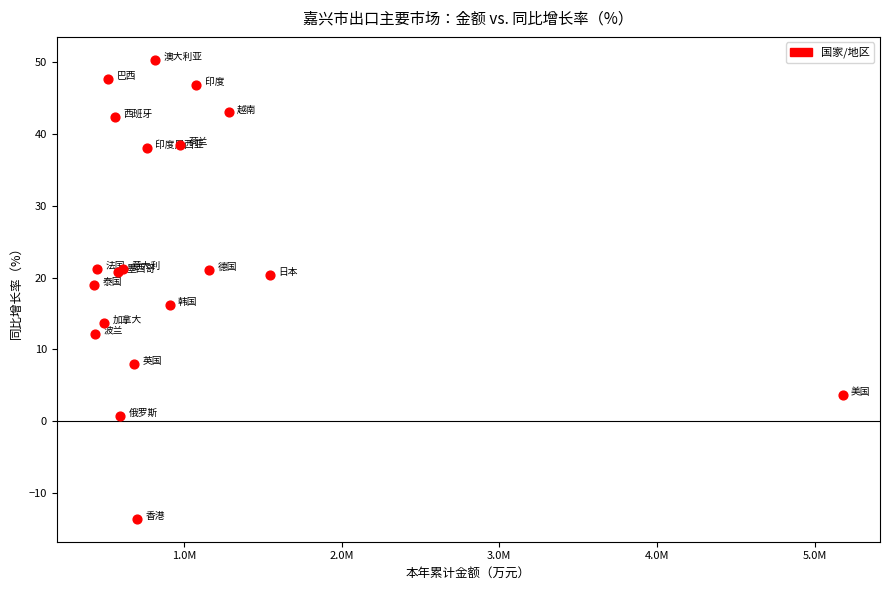

What Y value in the scatter plot is closest to 18?

19.0